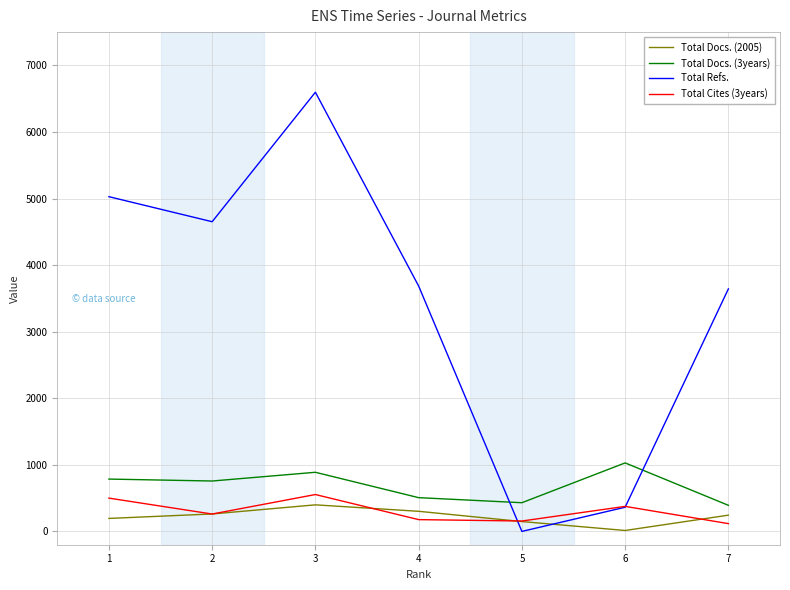

Where does the Total Docs. (2005) series first go above 244?

2